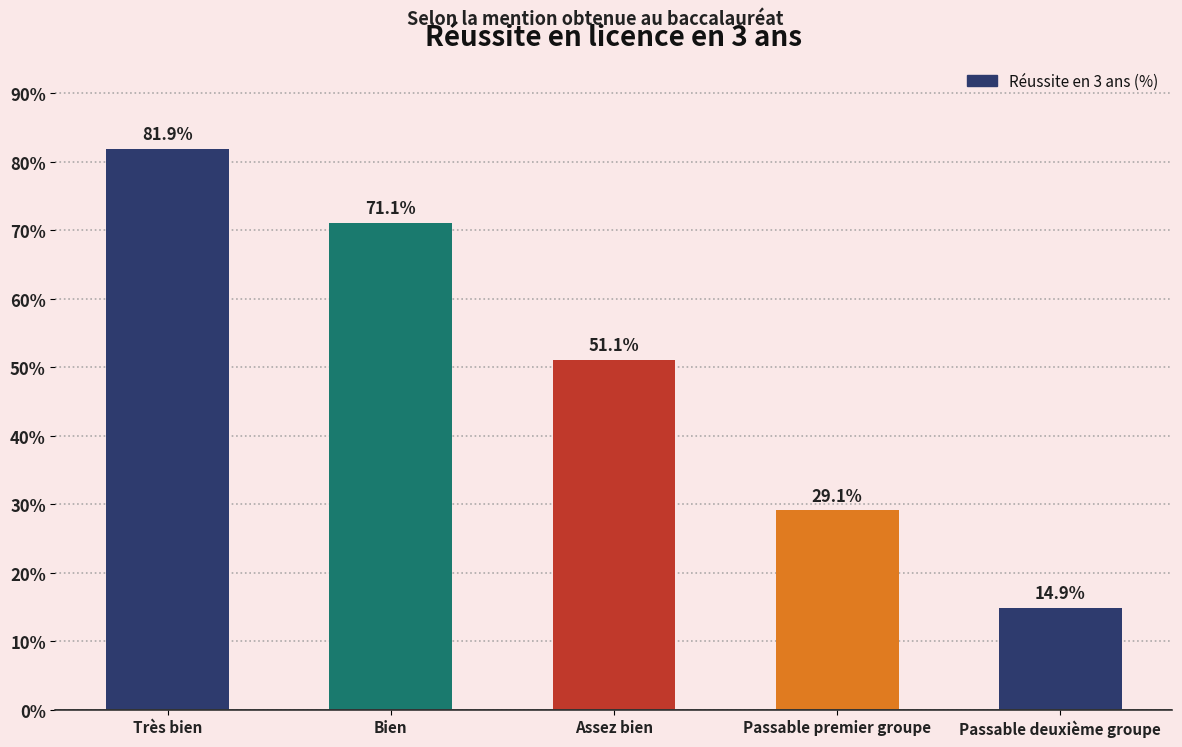

The value at Assez bien is 90.2. True or false?

False